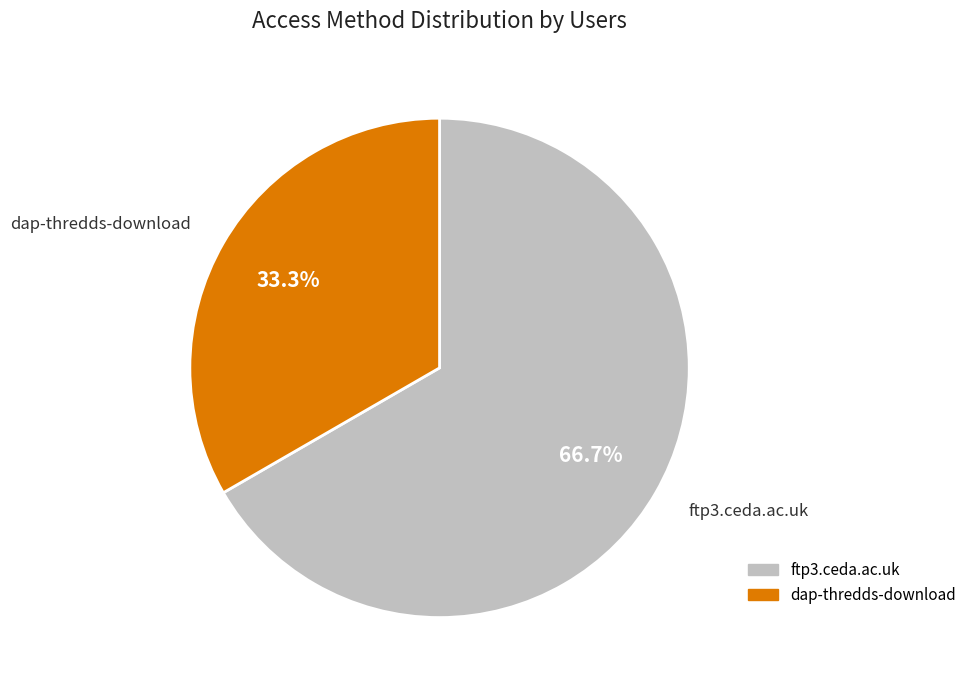

To the nearest percent, what portion does ftp3.ceda.ac.uk represent?

67%